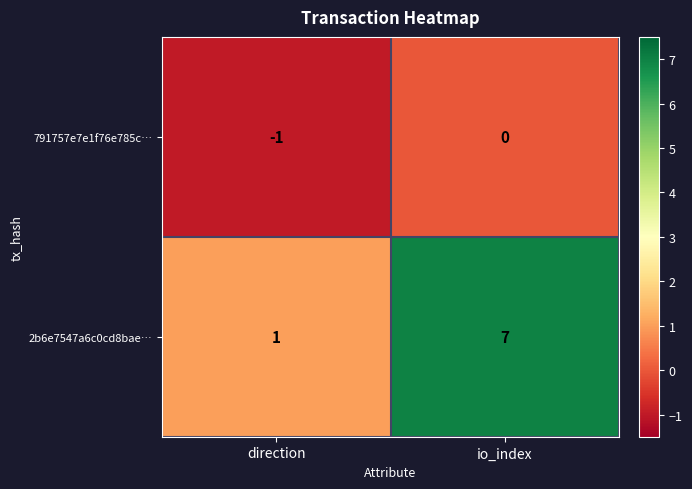

The 2b6e7547a6c0cd8bae… series shows 2 at direction. True or false?

False